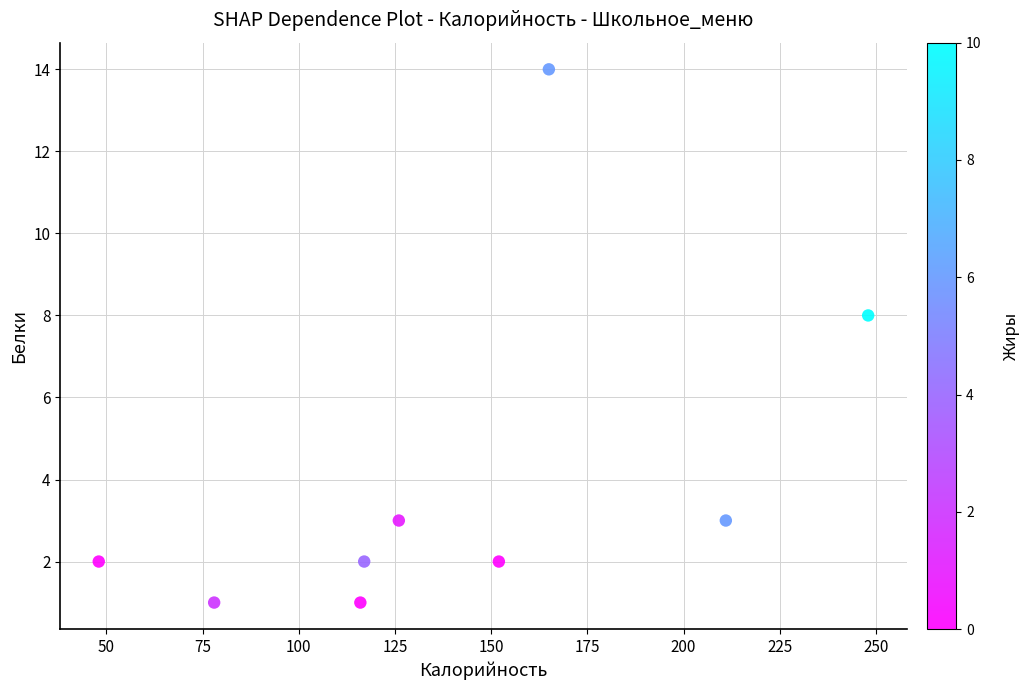

What Y value in the scatter plot is closest to 7?

8